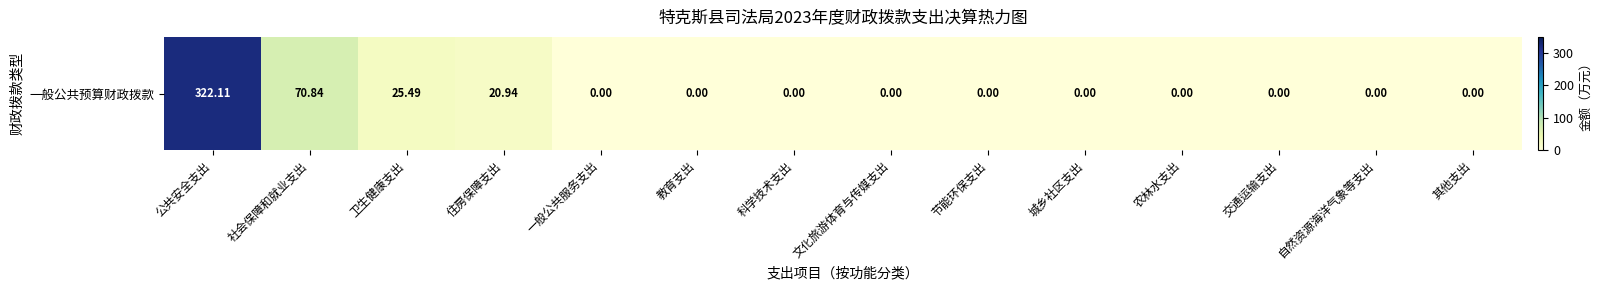

At which label is the value closest to 161?

社会保障和就业支出